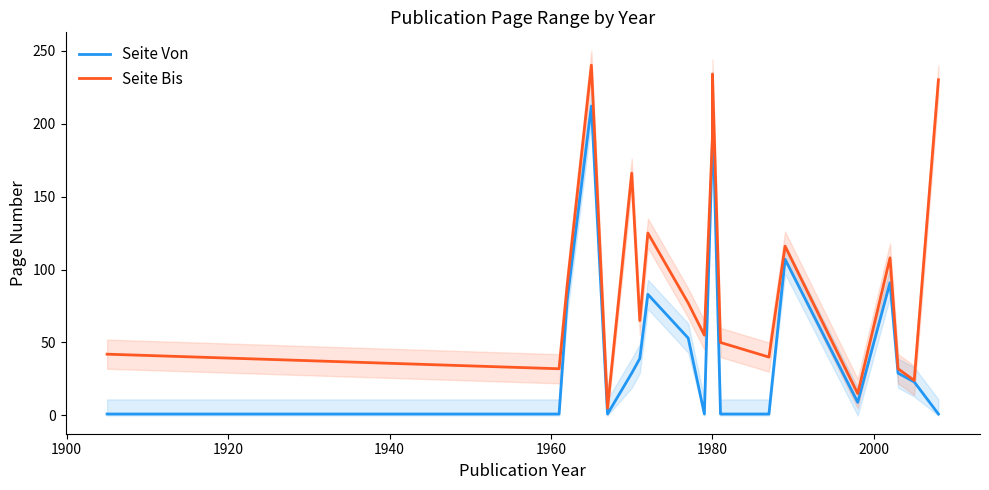

True or false: Seite Von and Seite Bis intersect in this chart.

False